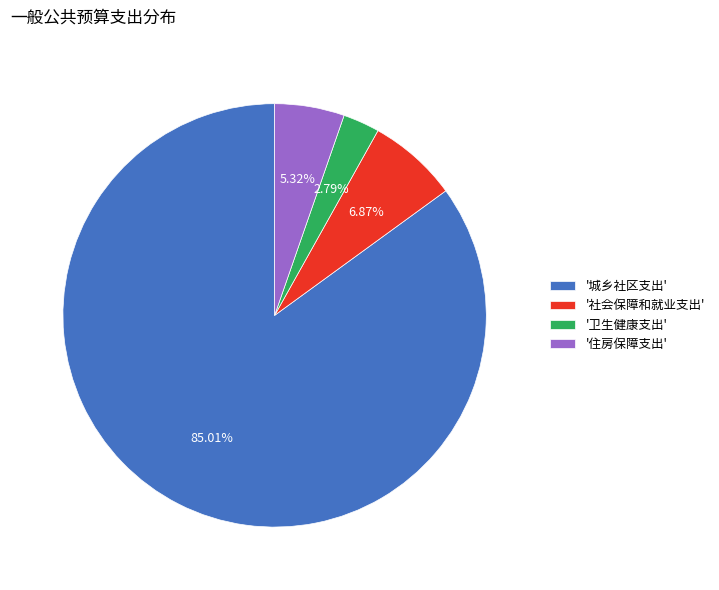

Rank the categories by value from lowest to highest.

'卫生健康支出', '住房保障支出', '社会保障和就业支出', '城乡社区支出'